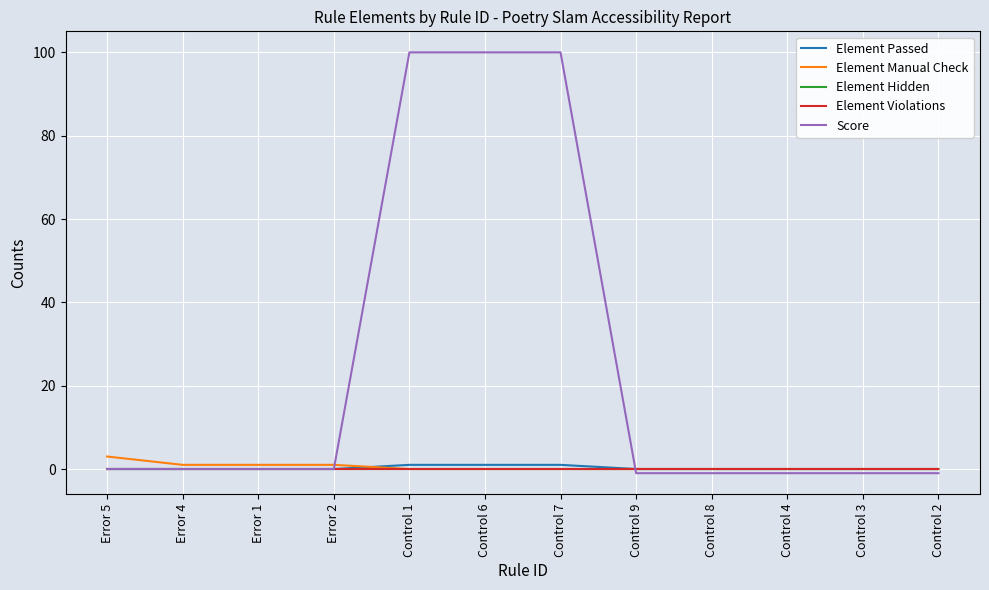

True or false: Element Passed and Element Violations intersect in this chart.

False